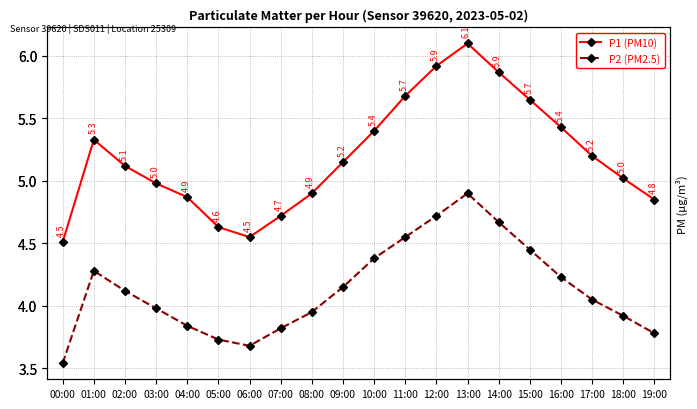

Rank the series by their average value, from highest to lowest.

P1 (PM10), P2 (PM2.5)